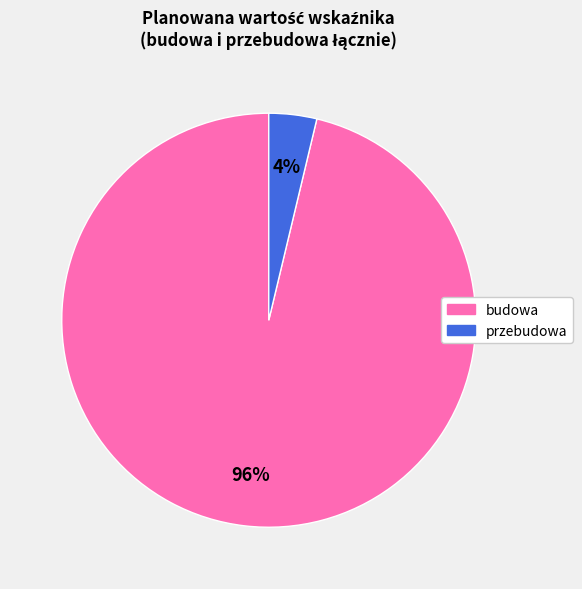

Count the number of slices in the pie.

2